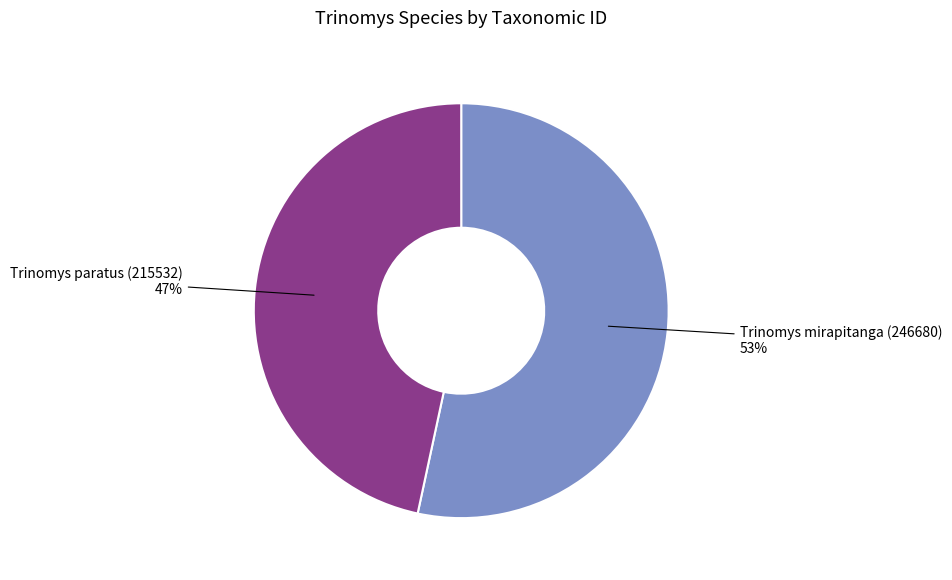

Combined, do Trinomys paratus (215532) and Trinomys mirapitanga (246680) account for over 50%?

Yes